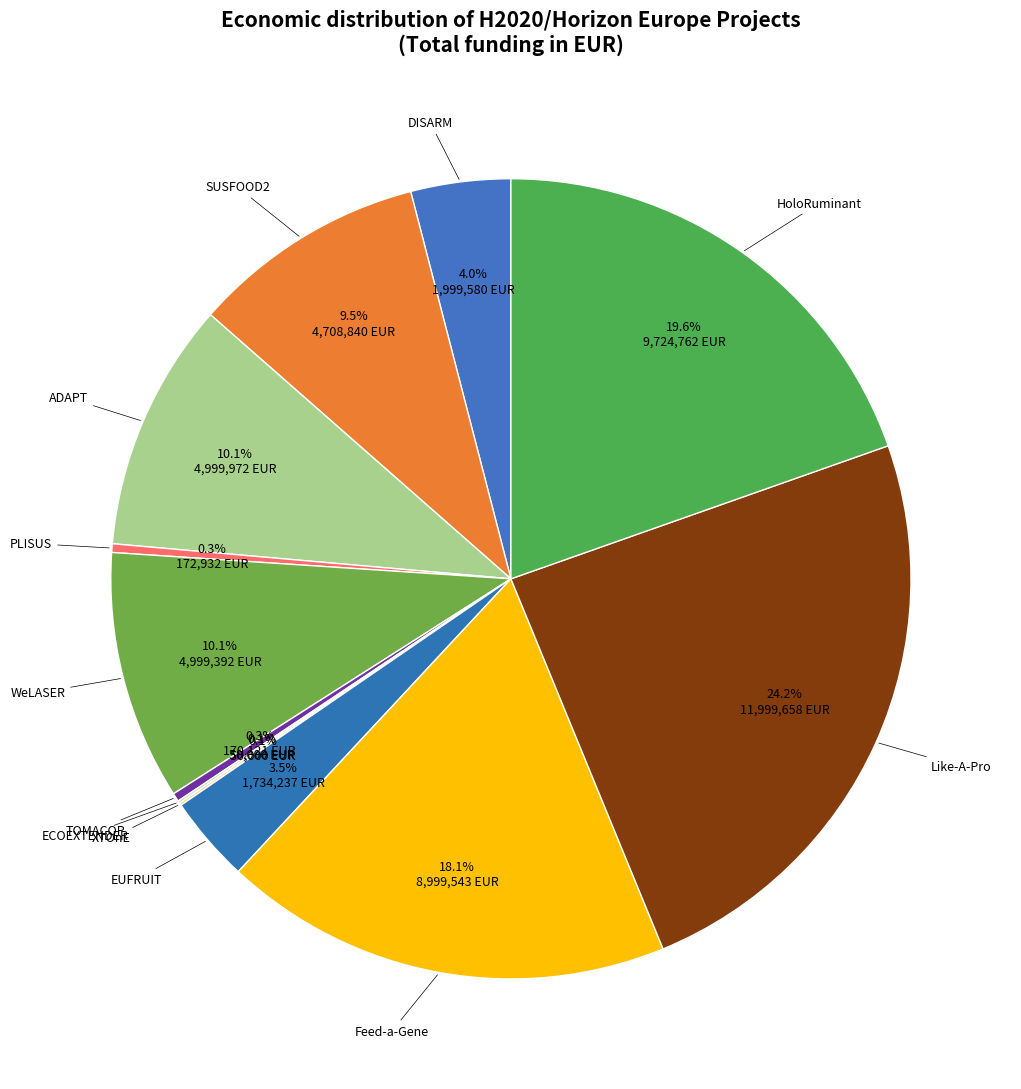

Which has a higher value, Like-A-Pro or PLISUS?

Like-A-Pro